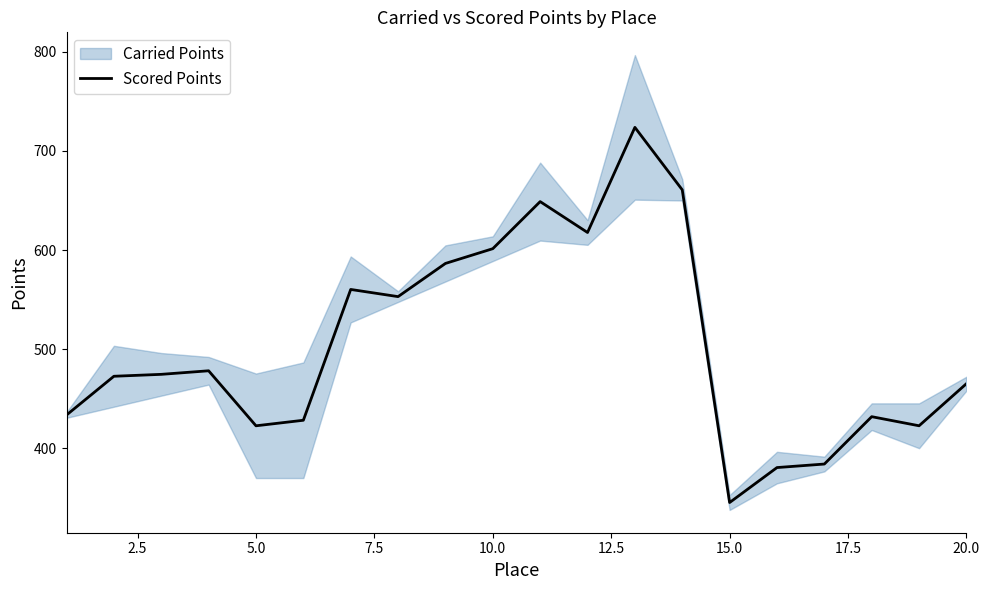

What is the minimum value for Scored Points?

345.3